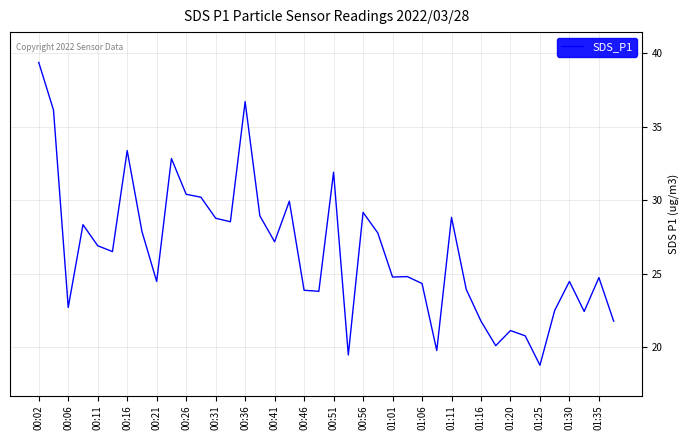

What is the average value?

26.5